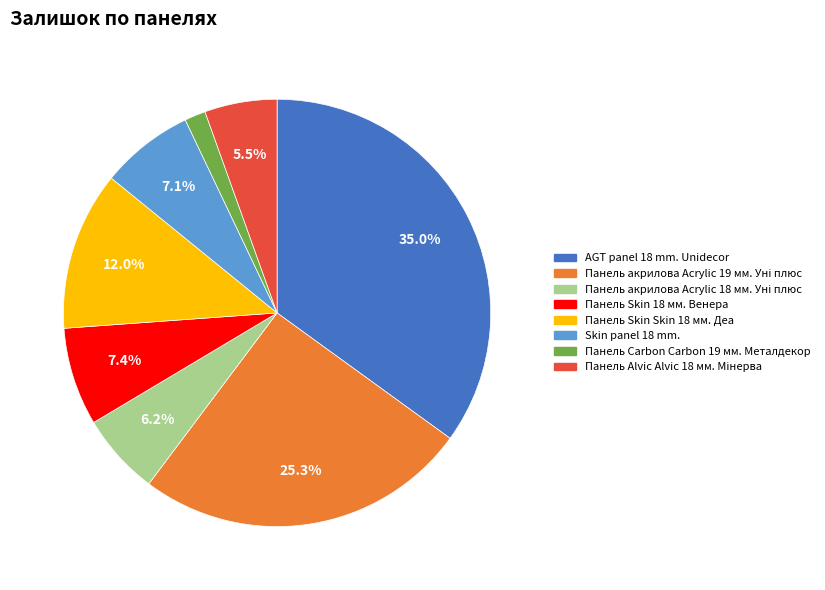

Is there a majority slice in this chart?

No